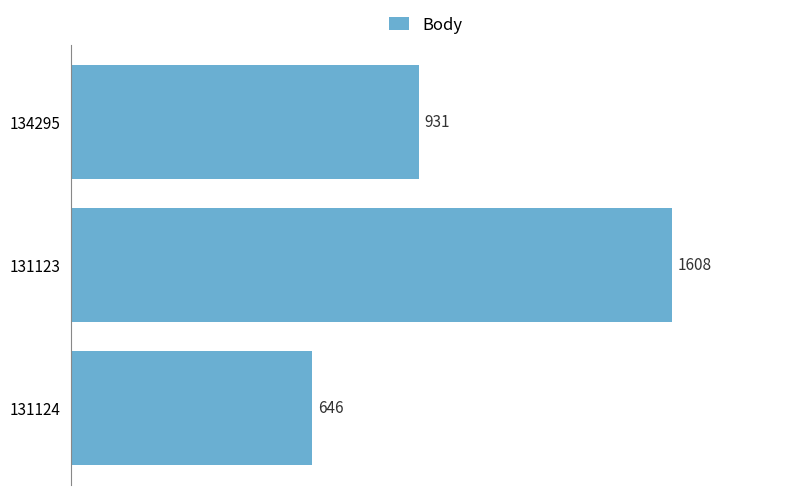

True or false: the data shows 646 at 131124.

True